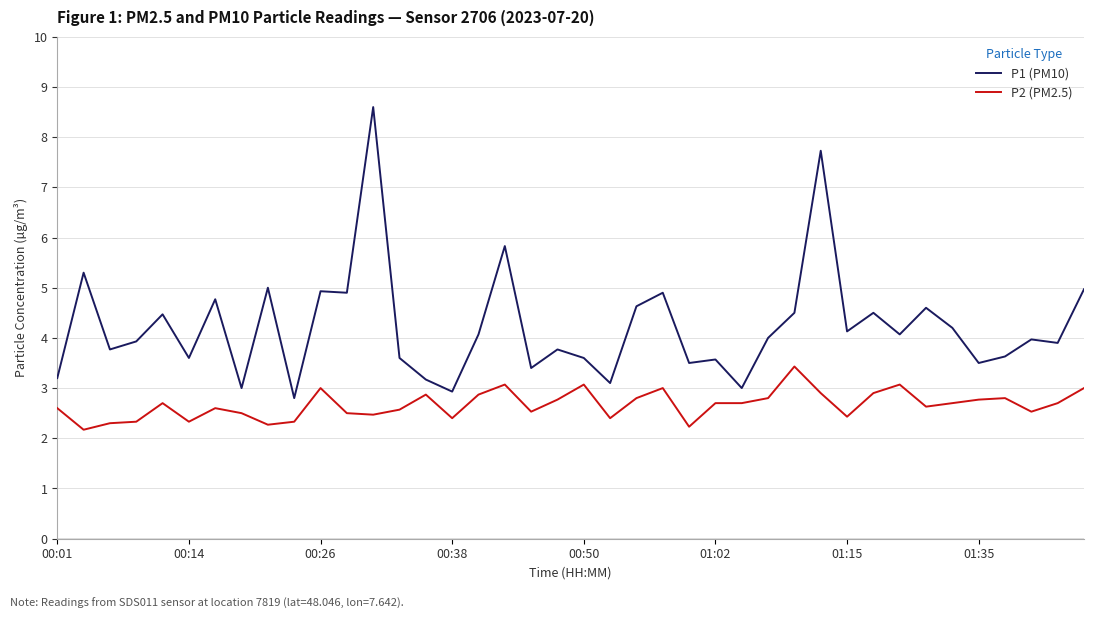

Which series has the widest spread of values?

P1 (PM10)